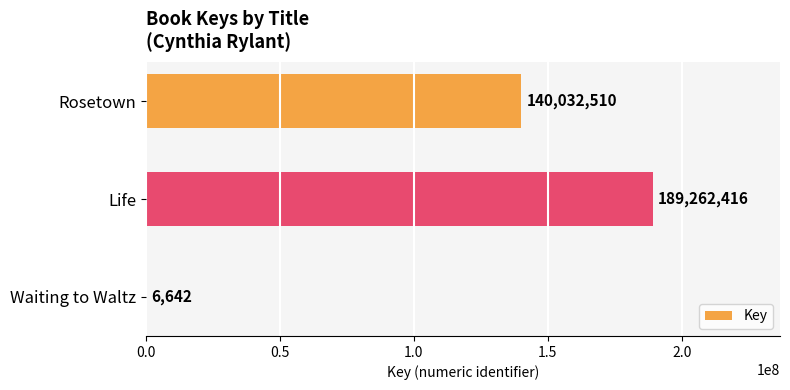

The value at Rosetown is 140032510. True or false?

True